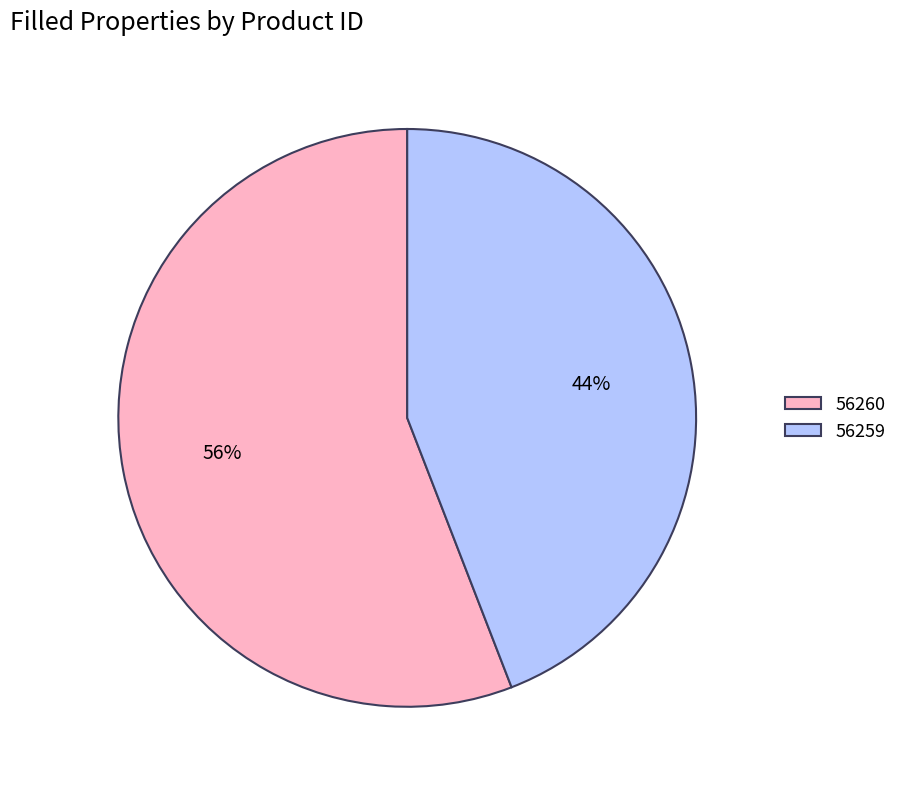

Is 56259 the majority of the pie?

No